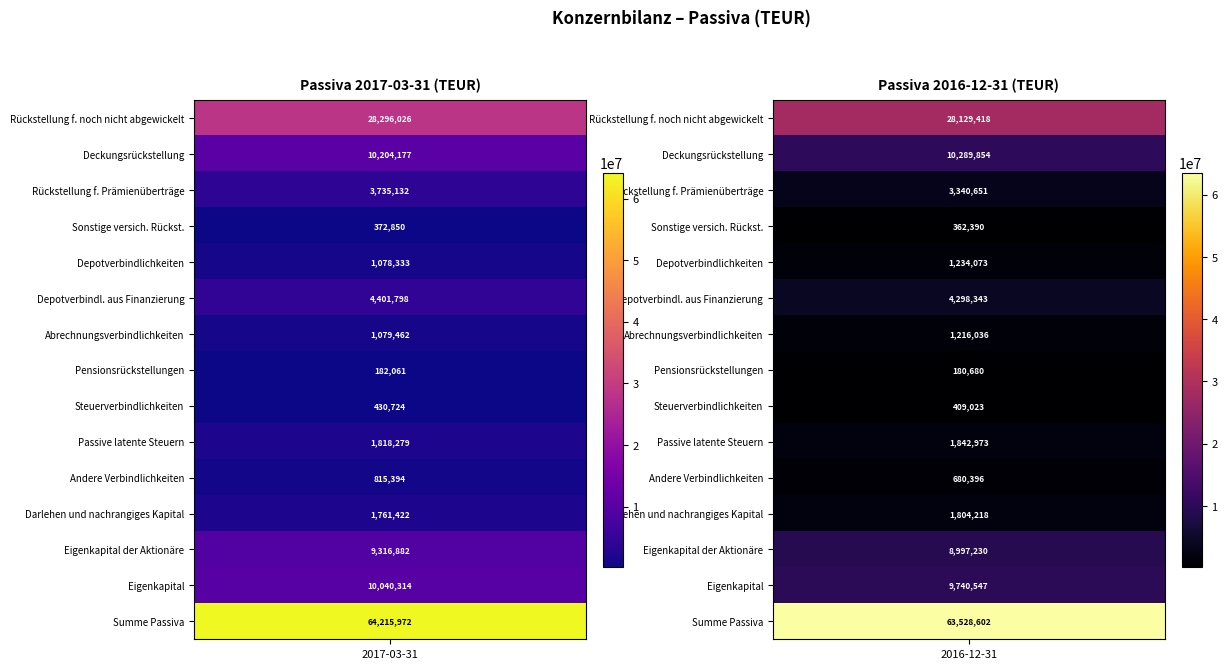

Rank the series by their maximum value, from highest to lowest.

Summe Passiva, Rückstellung f. noch nicht abgewickelt, Deckungsrückstellung, Eigenkapital, Eigenkapital der Aktionäre, Depotverbindl. aus Finanzierung, Rückstellung f. Prämienüberträge, Passive latente Steuern, Darlehen und nachrangiges Kapital, Depotverbindlichkeiten, Abrechnungsverbindlichkeiten, Andere Verbindlichkeiten, Steuerverbindlichkeiten, Sonstige versich. Rückst., Pensionsrückstellungen